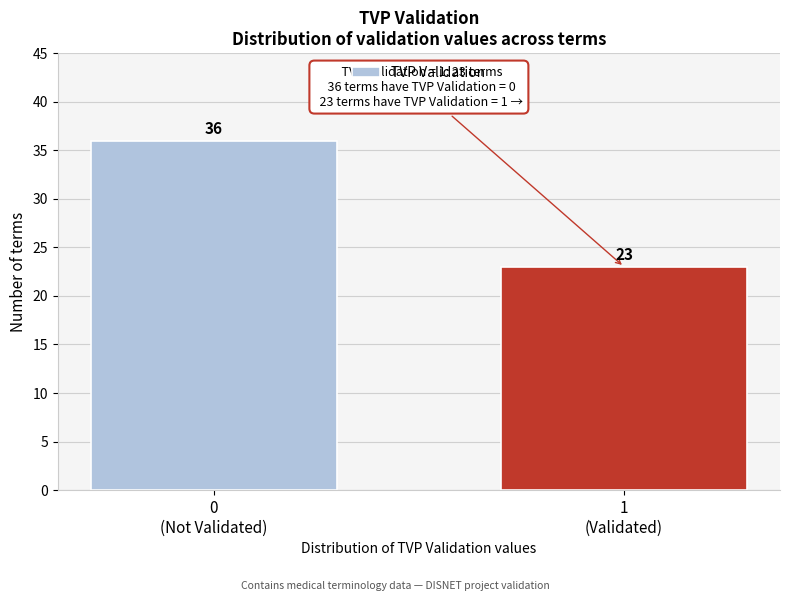

Reading right to left, list all the values displayed in this chart.

23	36